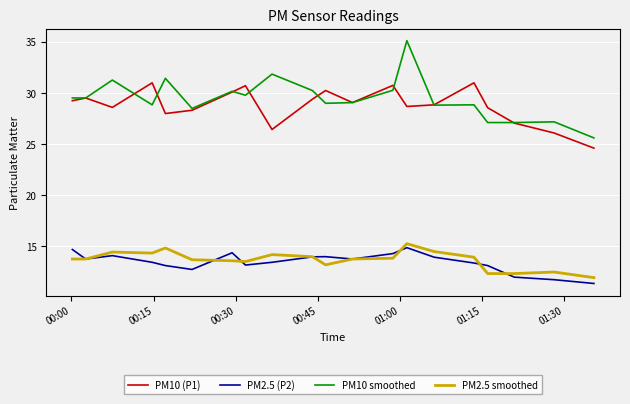

Which series has the widest spread of values?

PM10 smoothed